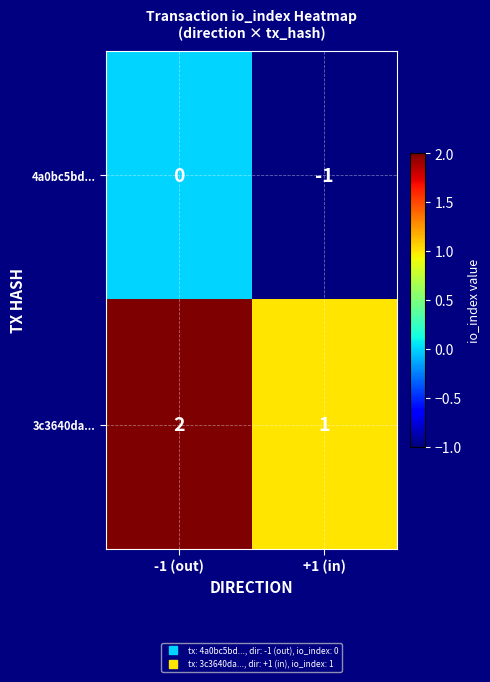

The 3c3640da... series shows 2 at +1 (in). True or false?

False